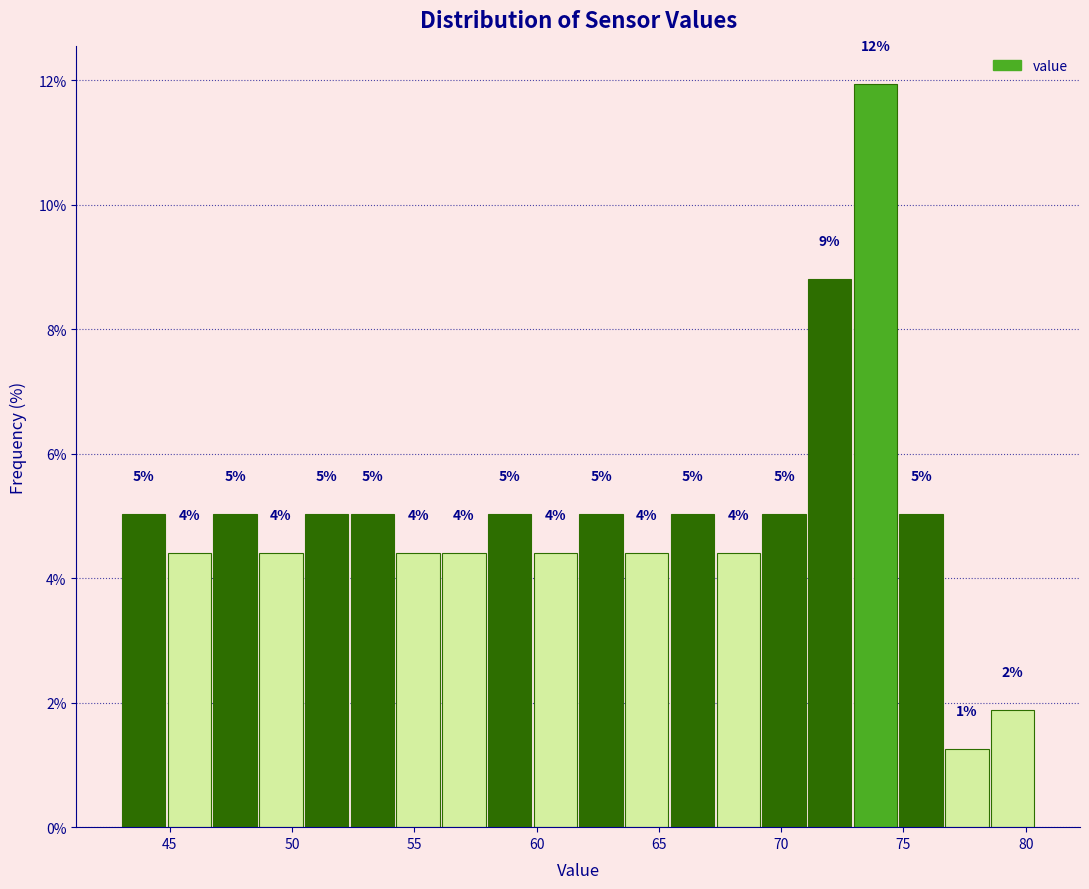

Around what value on the x-axis is the tallest bar? Give the approximate position of its centre, as read against the axis.

74.0